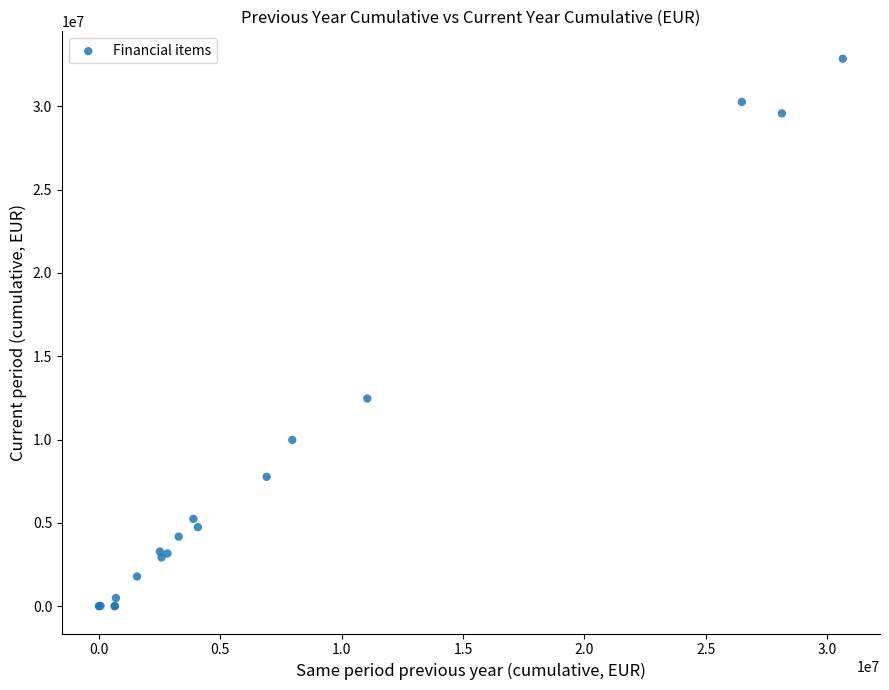

What Y value in the scatter plot is closest to 16427566?

12461469